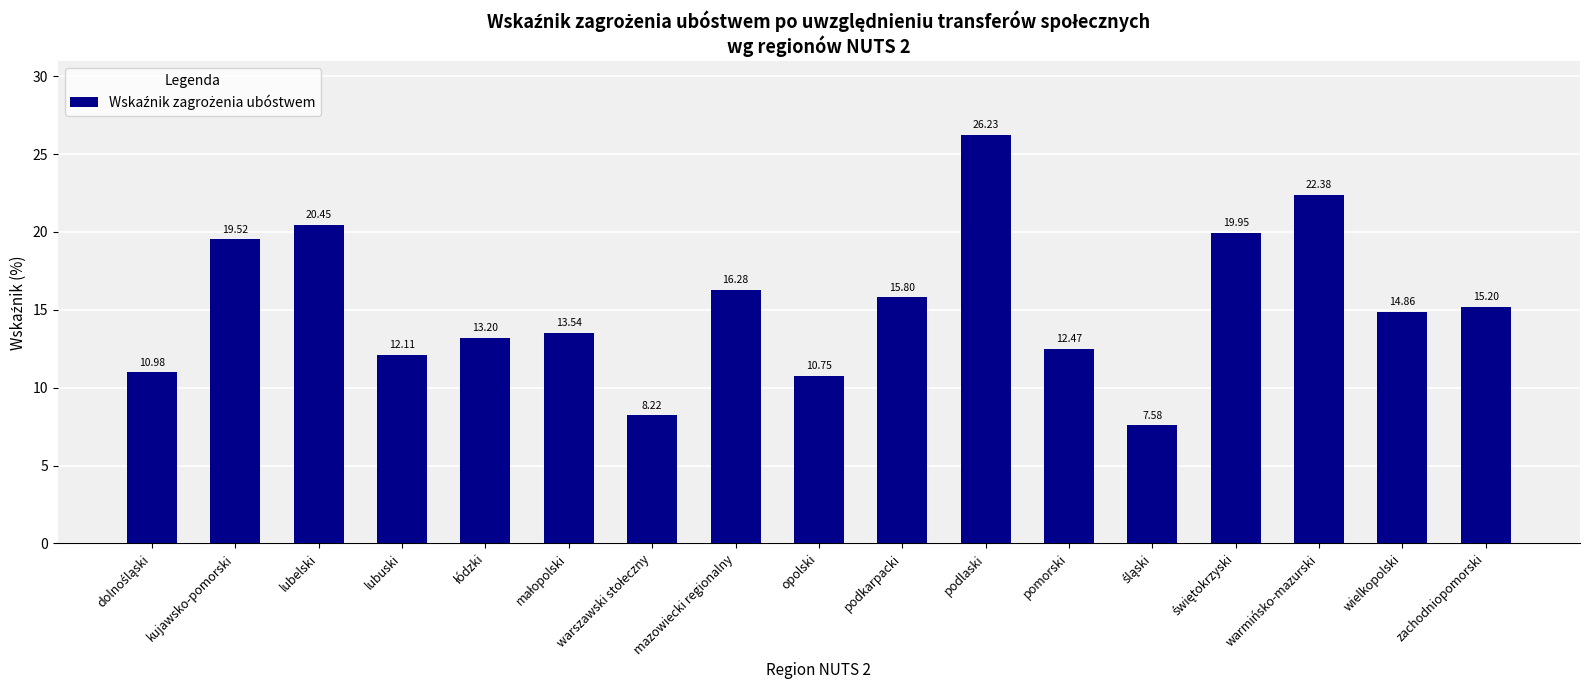

What is the greatest value displayed?

26.2